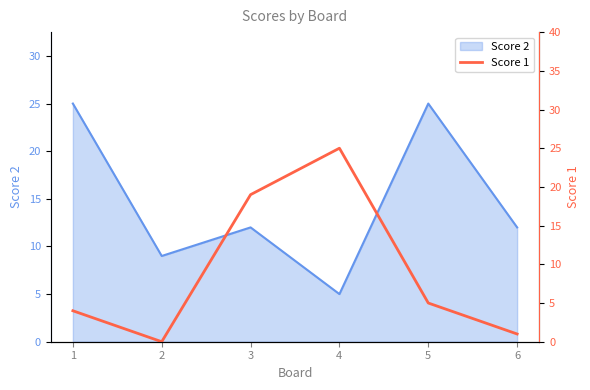

Is it true that the value at 4 is 12?

False